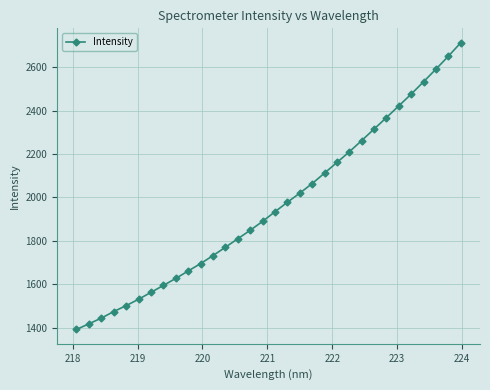

What is the greatest value displayed?

2712.5